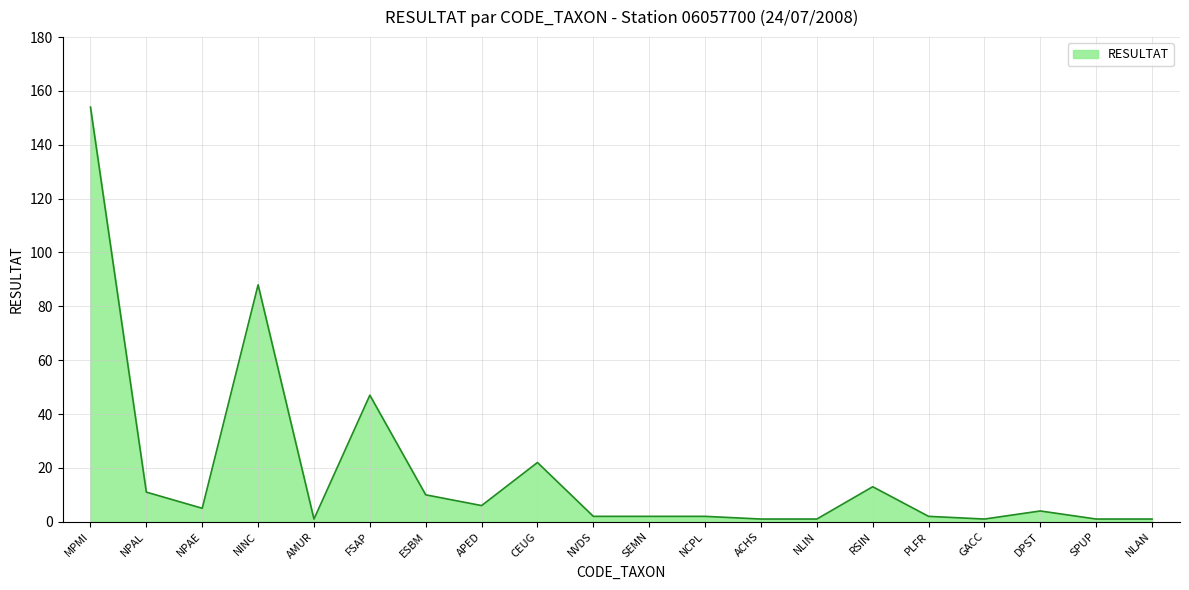

Where is the first local minimum?

NPAE